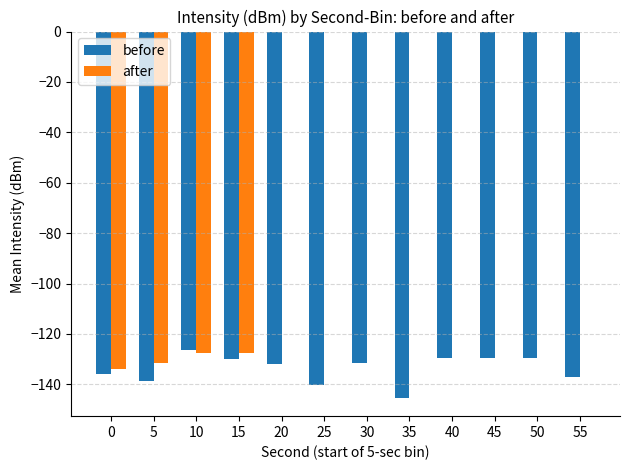

The value of before at 45 is -129.6. True or false?

True